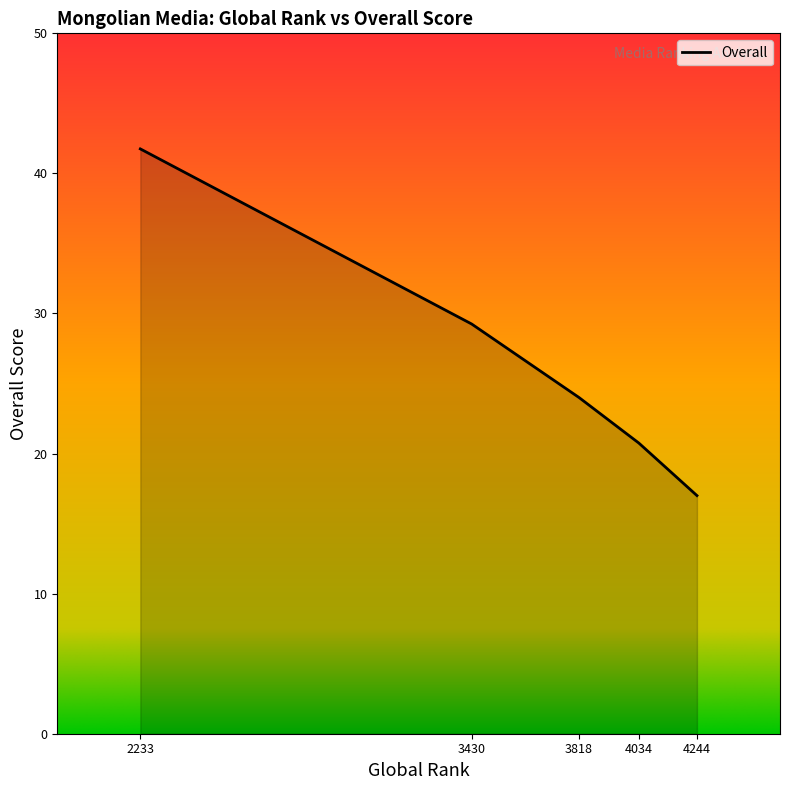

What is the difference between the maximum and second lowest values?

21.0